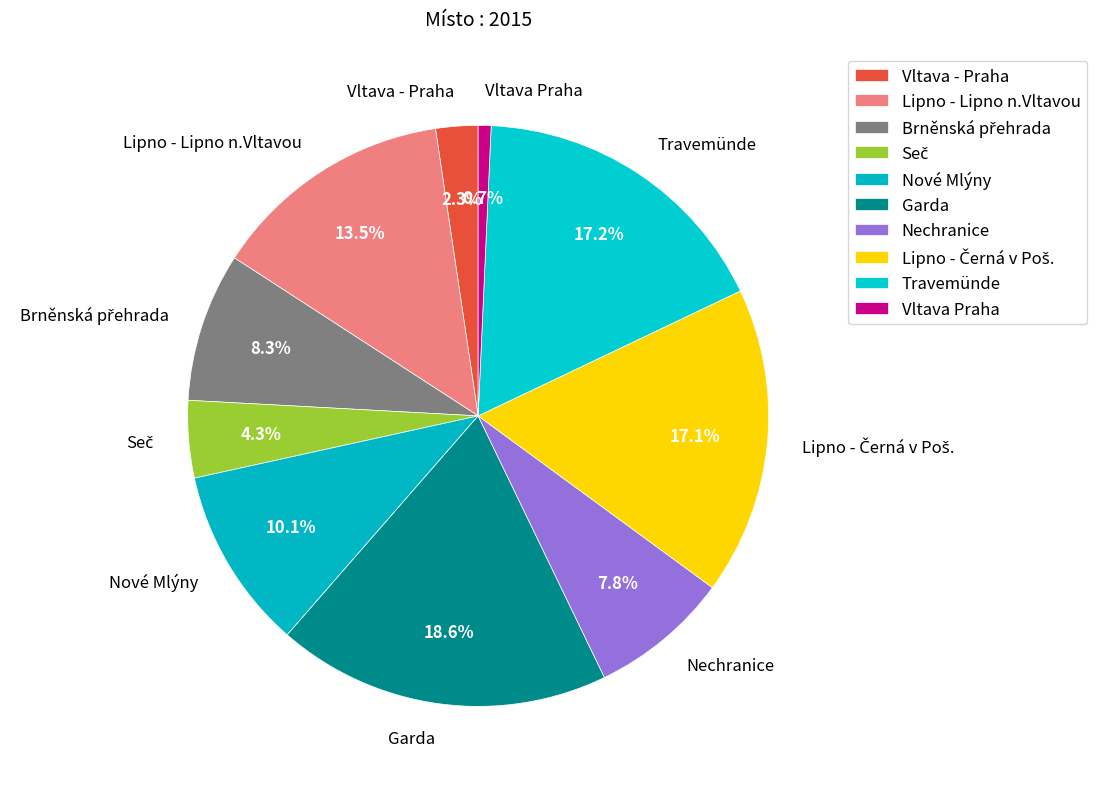

How many slices are in this pie chart?

10